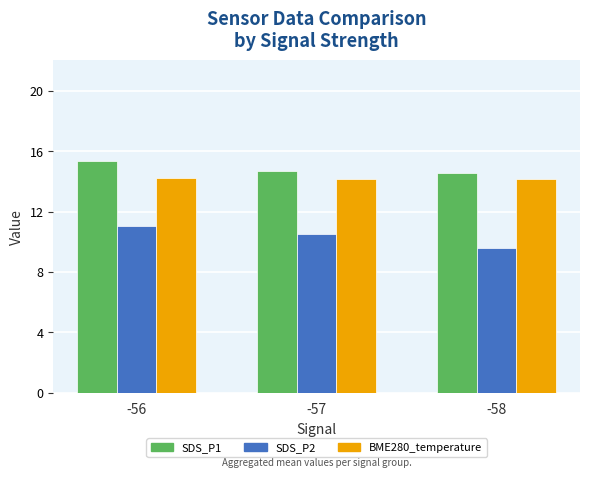

What is the lowest value of the SDS_P1 series?

14.5